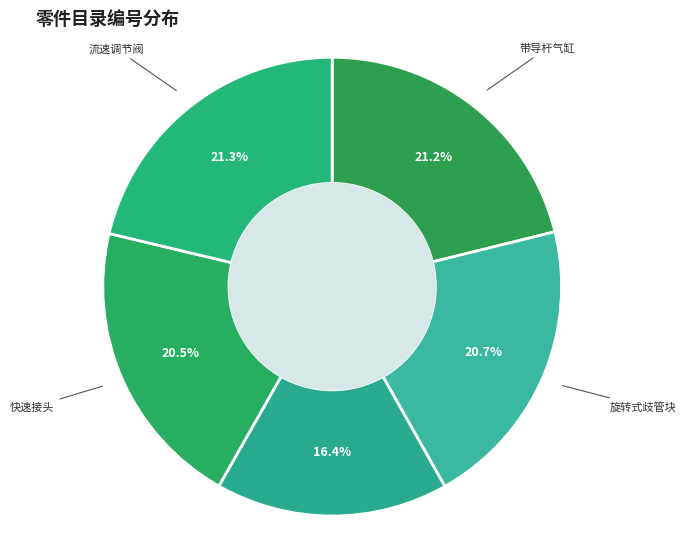

Does 带导杆气缸 represent more than half of the total?

No